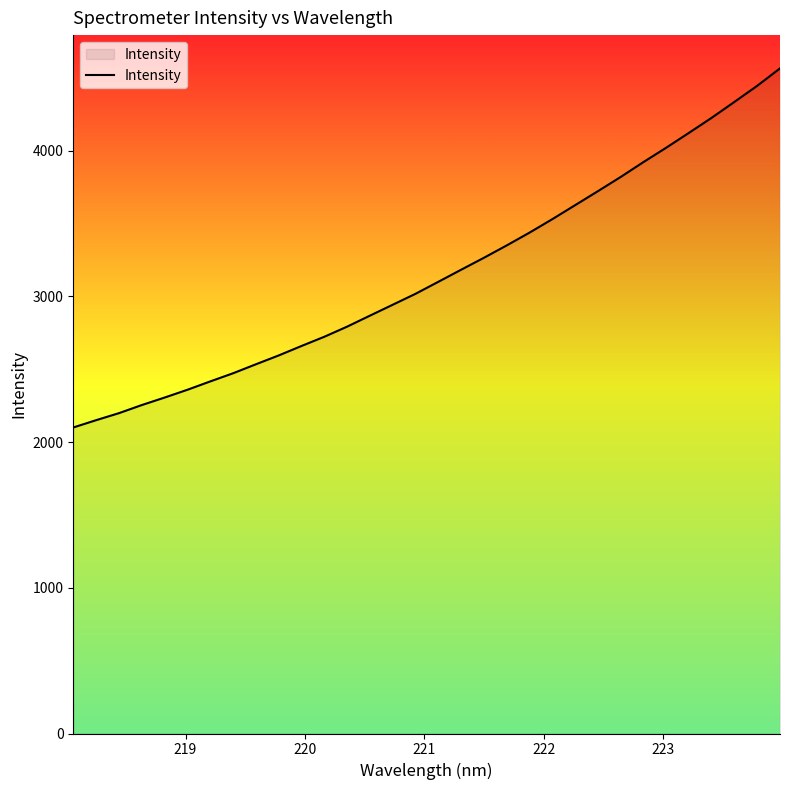

What is the difference between the maximum and minimum values?

2464.3